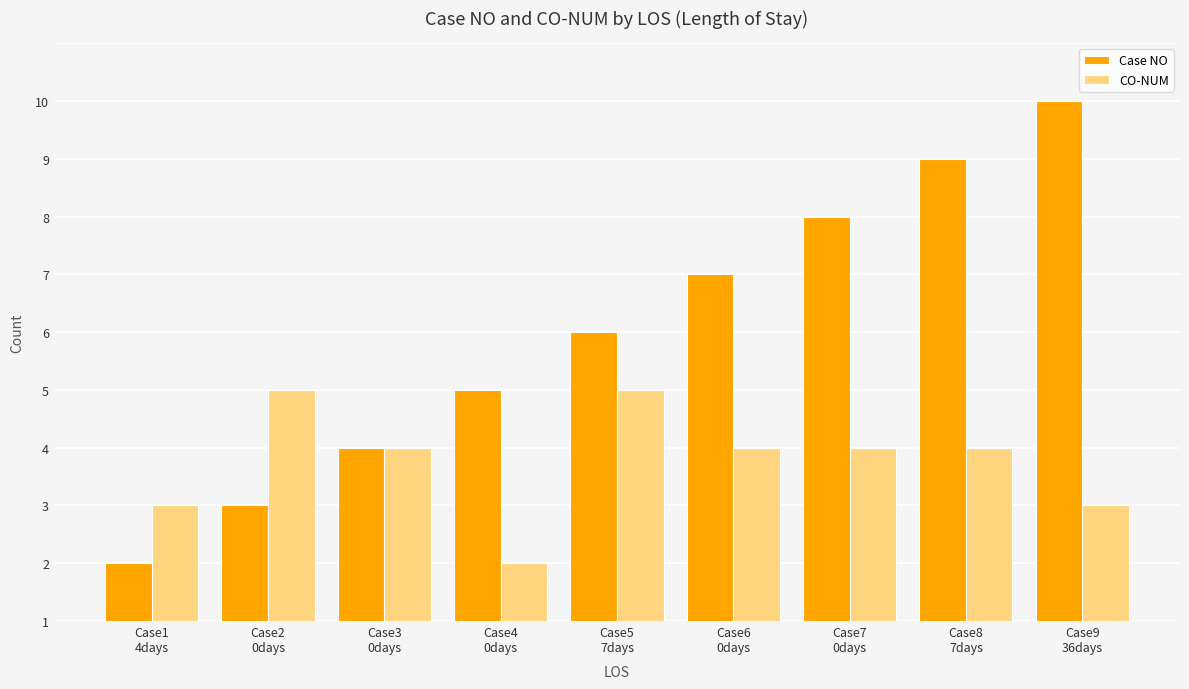

Reading left to right, list all the values displayed in this chart.

Case NO: 1	2	3	4	5	6	7	8	9
CO-NUM: 2	4	3	1	4	3	3	3	2